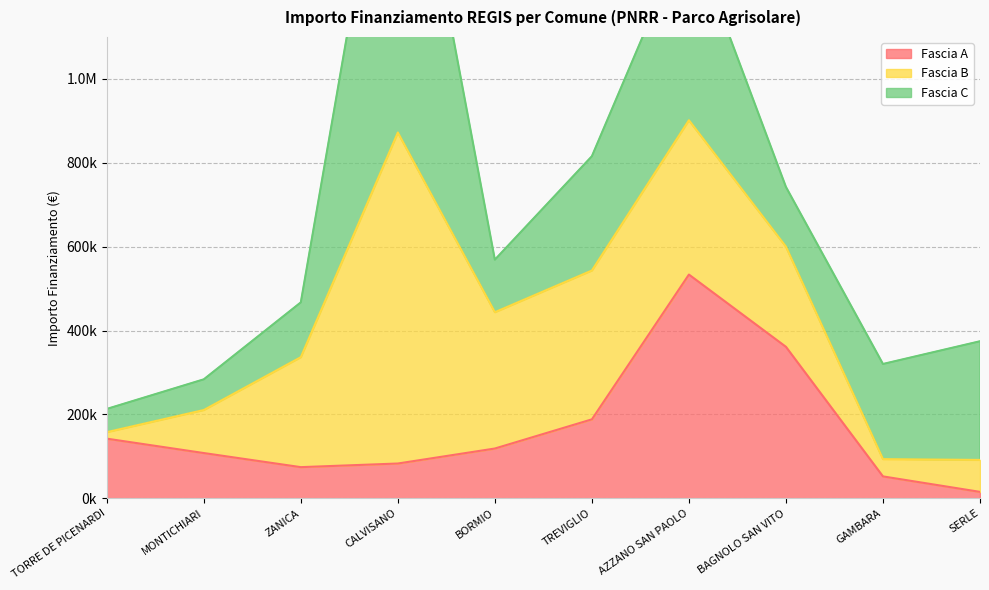

How many values in the Fascia A series are below 118800?

5